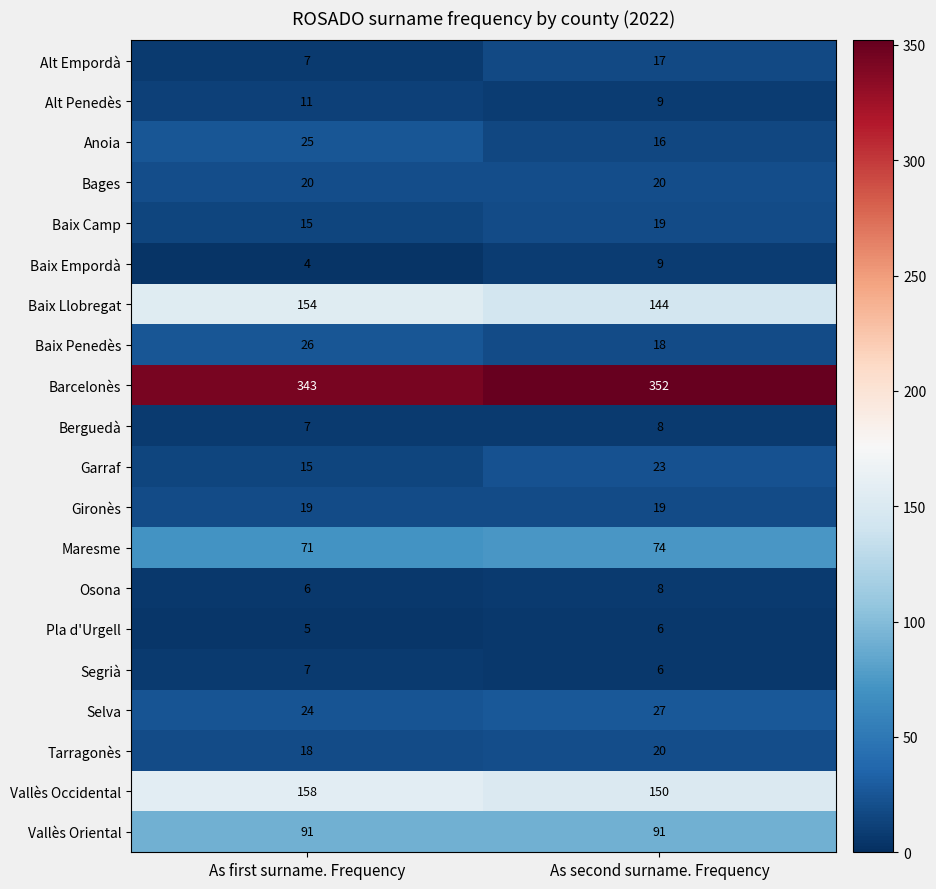

What is the maximum value shown in the chart?

352